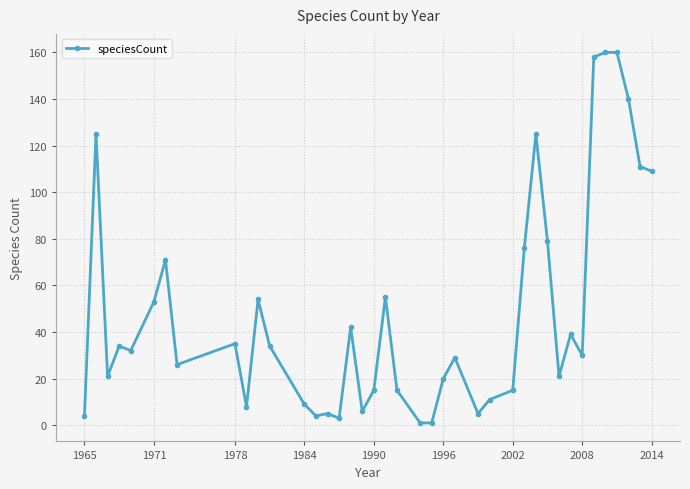

Reading left to right, extract all data points from this chart.

4	125	21	34	32	53	71	26	35	8	54	34	9	4	5	3	42	6	15	55	15	1	1	20	29	5	11	15	76	125	79	21	39	30	158	160	160	140	111	109